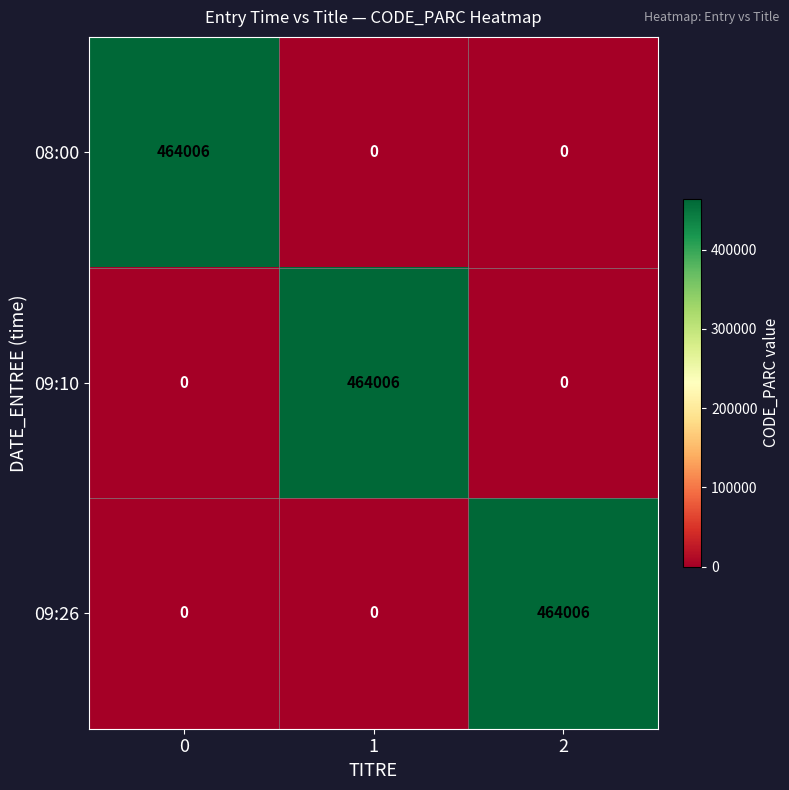

What is the sum of all 09:10 values?

464006